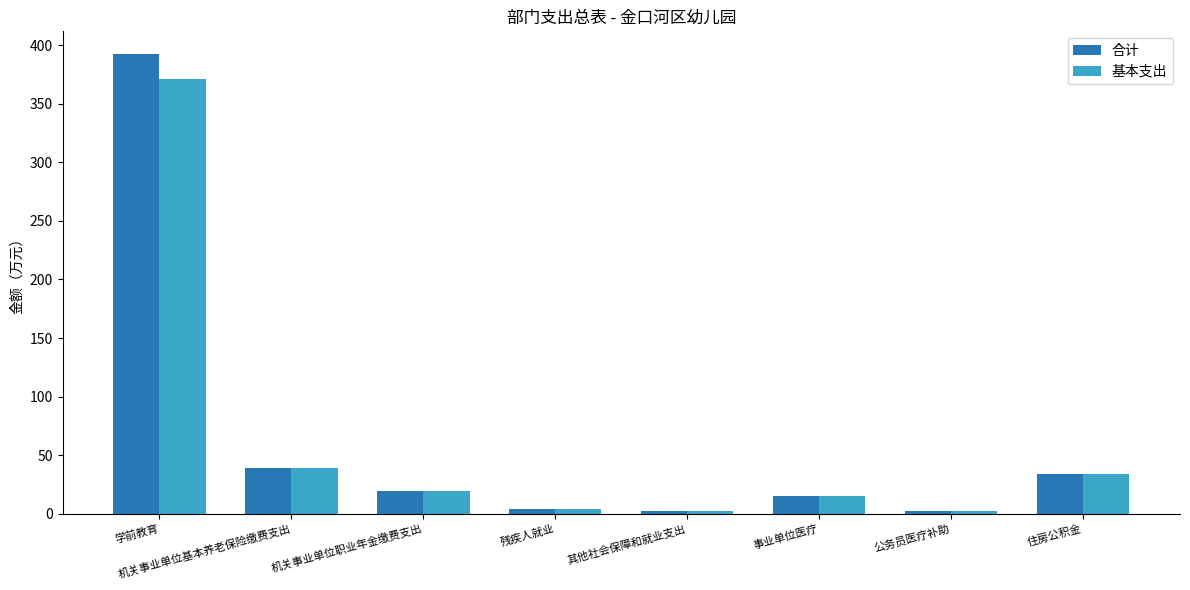

Rank the series by their maximum value, from lowest to highest.

基本支出, 合计